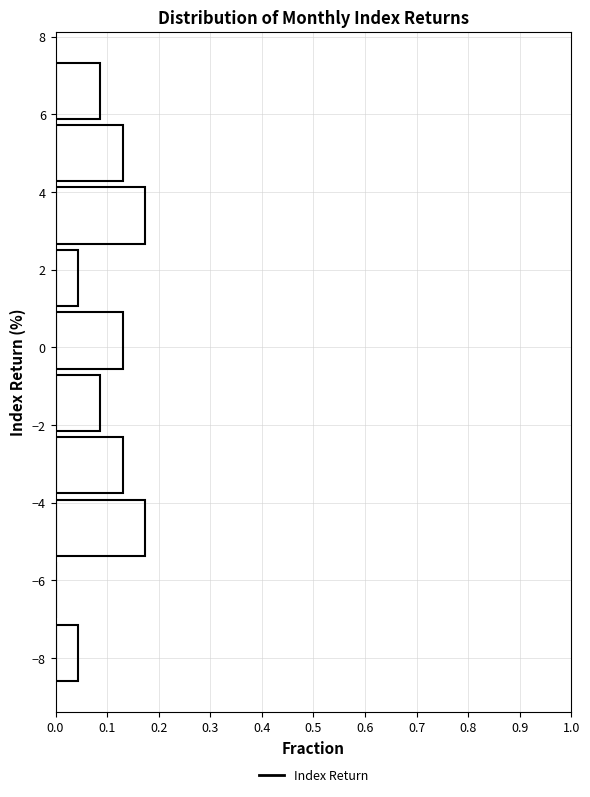

Reading bottom to top, transcribe this chart: for each bar, give the range it covers on the y-axis and its length. Neither the bar edges nor the lengths are printed on the chart, so give them approximately, as read against the axes.

-8.6 to -7.0: 0.04
-7.0 to -5.4: 0
-5.4 to -3.8: 0.17
-3.8 to -2.2: 0.13
-2.2 to -0.6: 0.09
-0.6 to 1.0: 0.13
1.0 to 2.6: 0.04
2.6 to 4.2: 0.17
4.2 to 5.8: 0.13
5.8 to 7.4: 0.09